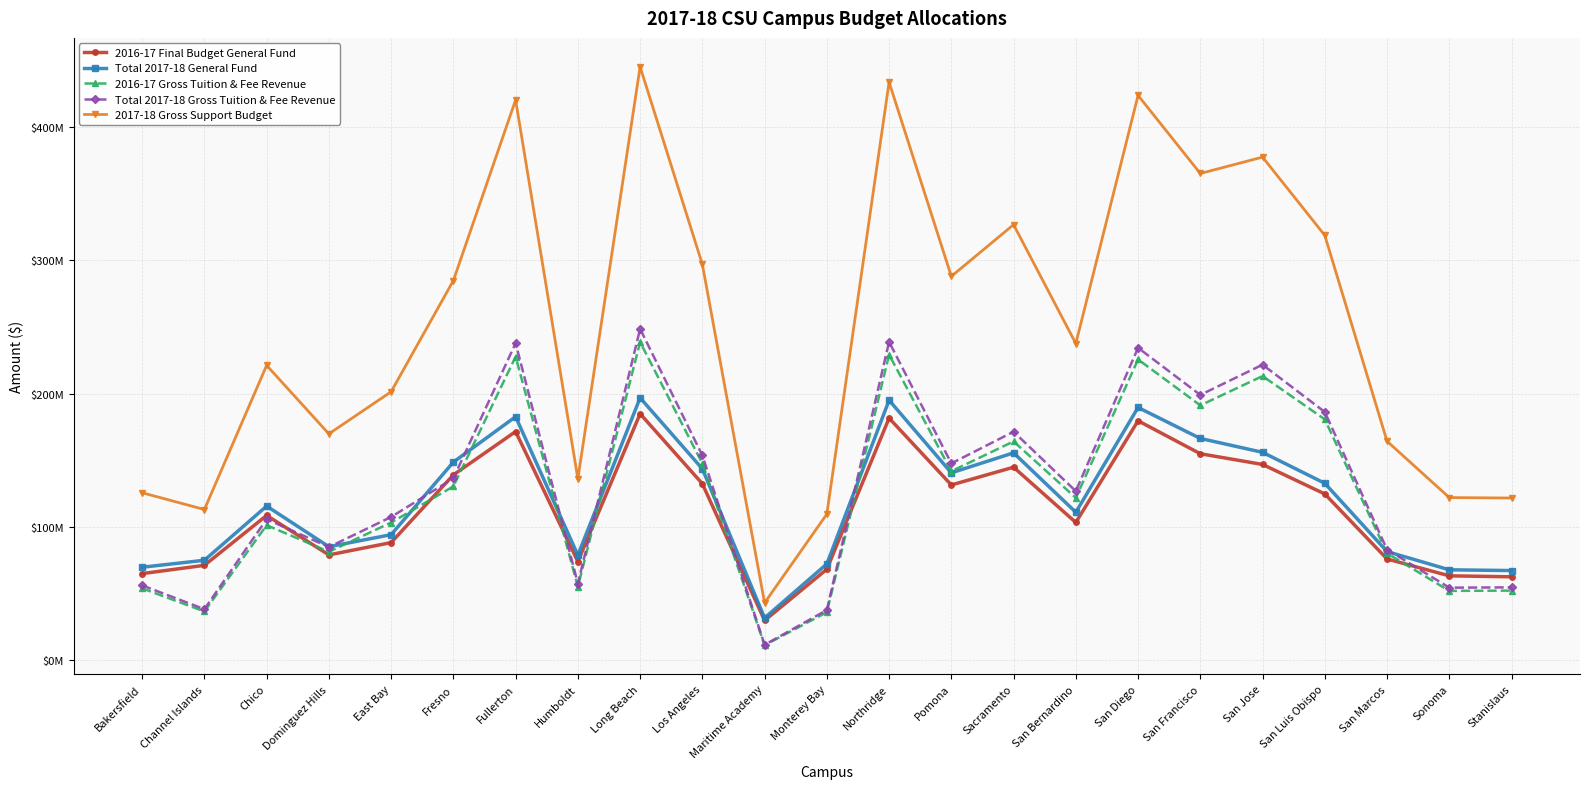

What position from the right is San Francisco?

6